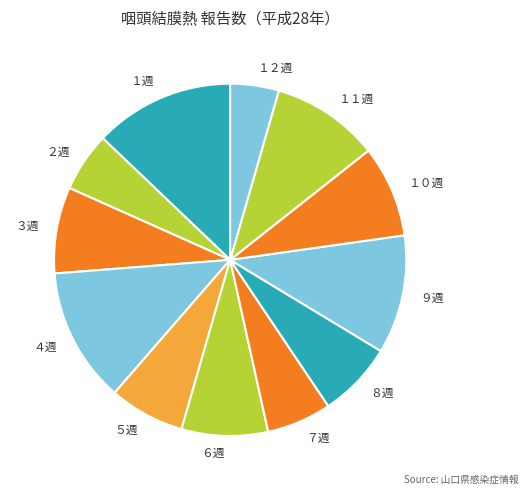

Count the number of slices in the pie.

12